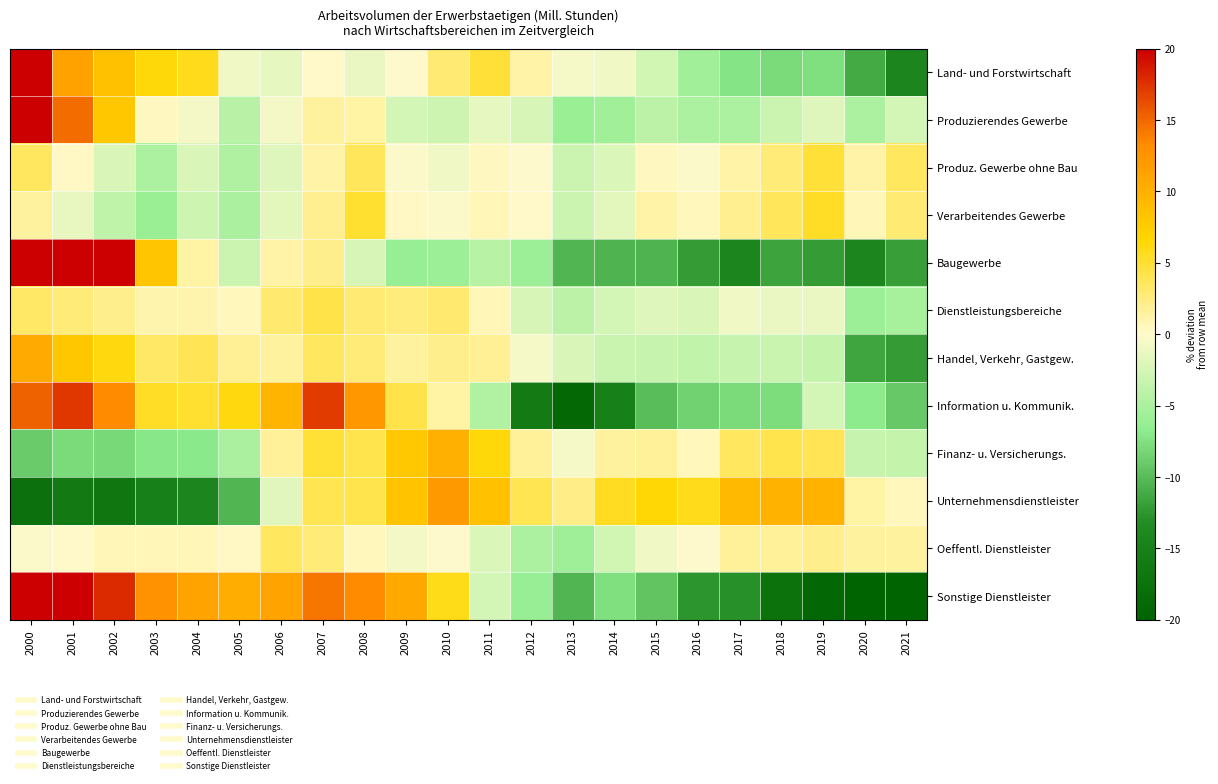

Reading right to left, transcribe all the data shown in this chart.

Land- und Forstwirtschaft: 2021=-14.2	2020=-11.1	2019=-7.5	2018=-7.9	2017=-7.3	2016=-5.5	2015=-2.7	2014=-0.9	2013=-0.5	2012=1.2	2011=4.8	2010=2.8	2009=-0.1	2008=-1.1	2007=0.1	2006=-1.5	2005=-0.9	2004=5.8	2003=6.3	2002=8.6	2001=11.4	2000=20.3
Produzierendes Gewerbe: 2021=-2.6	2020=-4.9	2019=-1.9	2018=-3.0	2017=-4.9	2016=-4.9	2015=-3.9	2014=-5.5	2013=-5.9	2012=-2.4	2011=-1.5	2010=-2.8	2009=-2.6	2008=1.3	2007=1.5	2006=-0.7	2005=-4.1	2004=-0.8	2003=0.4	2002=8.0	2001=14.7	2000=26.6
Produz. Gewerbe ohne Bau: 2021=3.5	2020=1.2	2019=4.8	2018=2.7	2017=1.1	2016=-0.3	2015=0.4	2014=-2.2	2013=-3.0	2012=-0.1	2011=0.4	2010=-0.9	2009=-0.3	2008=3.7	2007=1.2	2006=-1.9	2005=-4.8	2004=-2.2	2003=-4.9	2002=-2.3	2001=0.2	2000=3.6
Verarbeitendes Gewerbe: 2021=2.9	2020=0.7	2019=5.4	2018=3.6	2017=2.0	2016=0.5	2015=1.1	2014=-1.7	2013=-3.0	2012=0.1	2011=0.7	2010=-0.3	2009=0.3	2008=5.0	2007=1.9	2006=-1.6	2005=-5.1	2004=-2.8	2003=-6.0	2002=-3.9	2001=-1.4	2000=1.5
Baugewerbe: 2021=-12.0	2020=-14.1	2019=-12.1	2018=-11.6	2017=-14.1	2016=-12.0	2015=-10.5	2014=-10.5	2013=-10.4	2012=-5.9	2011=-4.3	2010=-5.8	2009=-6.1	2008=-2.4	2007=2.1	2006=1.2	2005=-3.1	2004=1.4	2003=8.2	2002=23.7	2001=36.8	2000=61.5
Dienstleistungsbereiche: 2021=-5.3	2020=-5.9	2019=-1.2	2018=-1.1	2017=-0.9	2016=-2.2	2015=-1.9	2014=-2.6	2013=-4.0	2012=-2.4	2011=0.7	2010=3.0	2009=2.5	2008=2.9	2007=4.3	2006=3.0	2005=0.5	2004=1.1	2003=1.0	2002=2.2	2001=2.8	2000=3.4
Handel, Verkehr, Gastgew.: 2021=-12.1	2020=-11.5	2019=-3.6	2018=-3.2	2017=-3.3	2016=-3.7	2015=-3.4	2014=-3.2	2013=-2.3	2012=-0.5	2011=1.8	2010=2.1	2009=1.5	2008=2.7	2007=3.6	2006=1.5	2005=1.7	2004=3.9	2003=3.3	2002=6.1	2001=8.0	2000=10.5
Information u. Kommunik.: 2021=-9.1	2020=-6.8	2019=-2.5	2018=-7.8	2017=-7.8	2016=-8.5	2015=-9.9	2014=-15.1	2013=-18.9	2012=-15.8	2011=-4.7	2010=1.3	2009=4.3	2008=12.3	2007=17.1	2006=9.6	2005=6.2	2004=5.1	2003=5.4	2002=13.2	2001=17.2	2000=15.3
Finanz- u. Versicherungs.: 2021=-3.5	2020=-3.4	2019=3.8	2018=4.1	2017=3.5	2016=0.6	2015=1.6	2014=1.5	2013=-0.6	2012=1.6	2011=6.3	2010=10.1	2009=7.9	2008=4.2	2007=5.0	2006=1.6	2005=-5.1	2004=-6.9	2003=-7.2	2002=-8.0	2001=-7.9	2000=-9.0
Unternehmensdienstleister: 2021=0.6	2020=1.4	2019=9.8	2018=9.7	2017=9.1	2016=5.7	2015=6.5	2014=5.6	2013=2.3	2012=4.0	2011=8.5	2010=12.2	2009=8.4	2008=4.2	2007=4.0	2006=-1.7	2005=-10.4	2004=-14.1	2003=-15.1	2002=-16.8	2001=-16.1	2000=-17.6
Oeffentl. Dienstleister: 2021=1.4	2020=1.5	2019=2.2	2018=1.6	2017=1.6	2016=-0.1	2015=-0.8	2014=-2.8	2013=-5.7	2012=-5.0	2011=-2.1	2010=-0.0	2009=-0.6	2008=0.6	2007=2.8	2006=3.5	2005=0.3	2004=0.6	2003=0.6	2002=0.7	2001=0.1	2000=-0.3
Sonstige Dienstleister: 2021=-26.1	2020=-25.0	2019=-19.3	2018=-17.4	2017=-12.9	2016=-12.6	2015=-9.4	2014=-7.6	2013=-10.4	2012=-6.1	2011=-2.5	2010=5.8	2009=10.7	2008=13.2	2007=14.3	2006=11.1	2005=10.2	2004=11.1	2003=12.7	2002=18.0	2001=20.0	2000=22.2